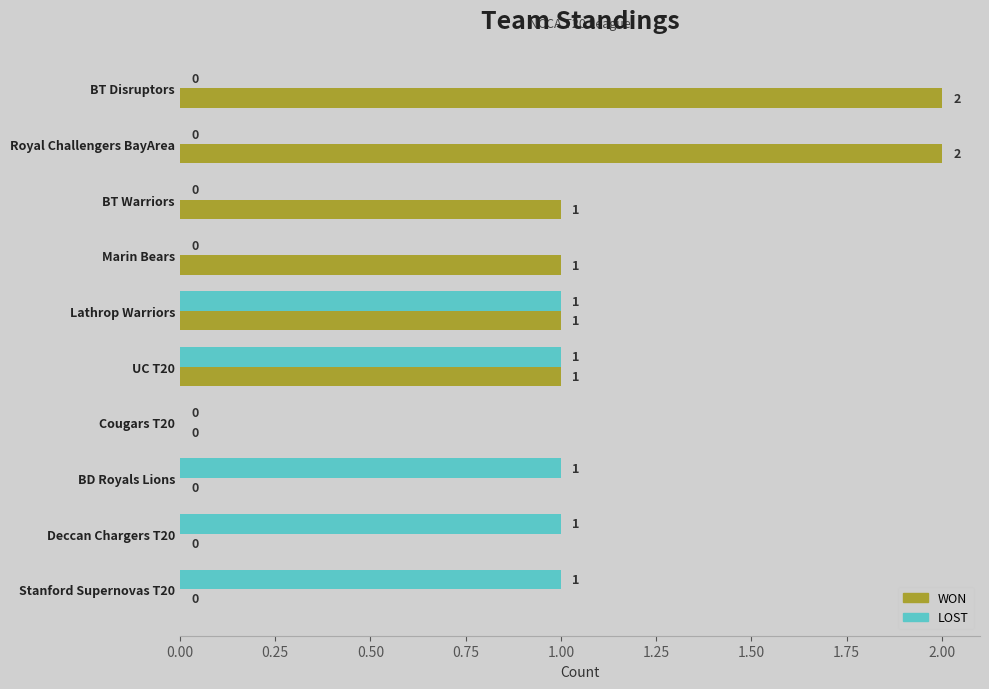

Which series changed the most between UC T20 and Stanford Supernovas T20?

WON